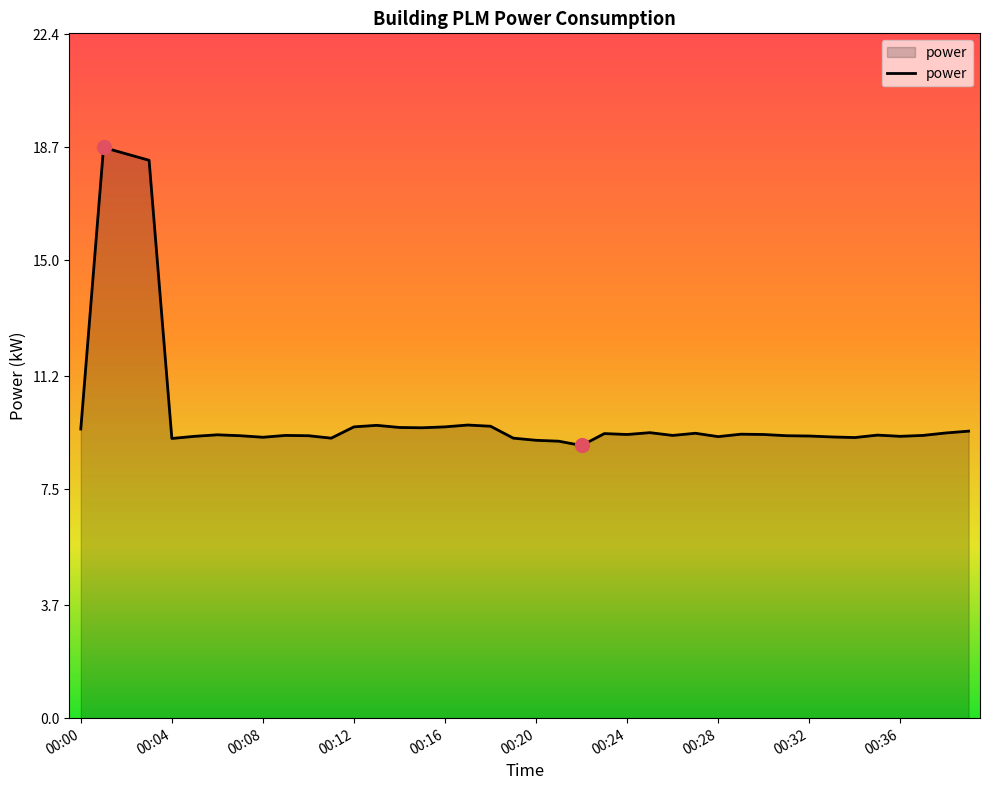

What is the minimum value shown in the chart?

8.9